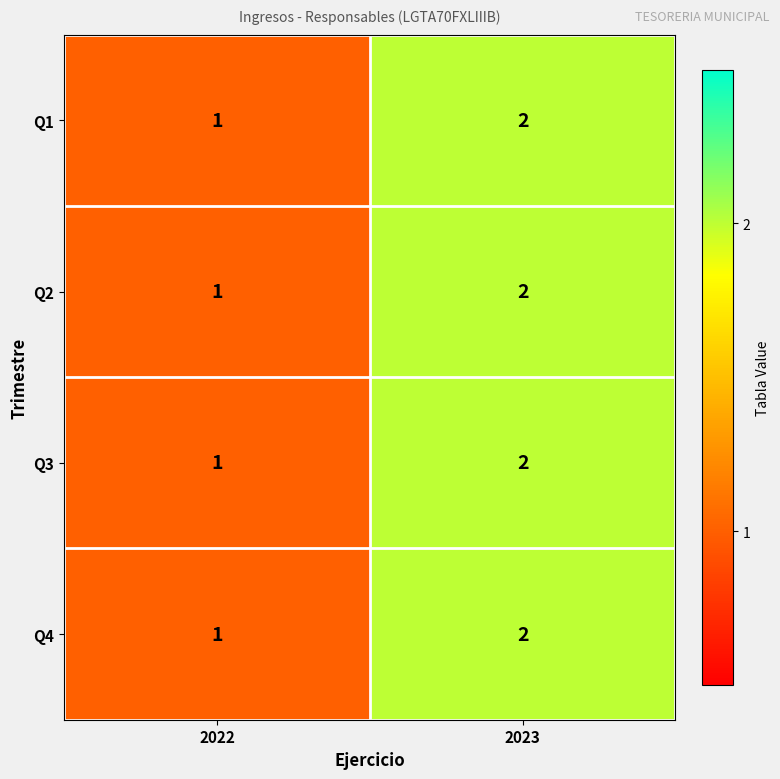

Reading left to right, extract all data points from this chart.

Q1: 2022=1	2023=2
Q2: 2022=1	2023=2
Q3: 2022=1	2023=2
Q4: 2022=1	2023=2